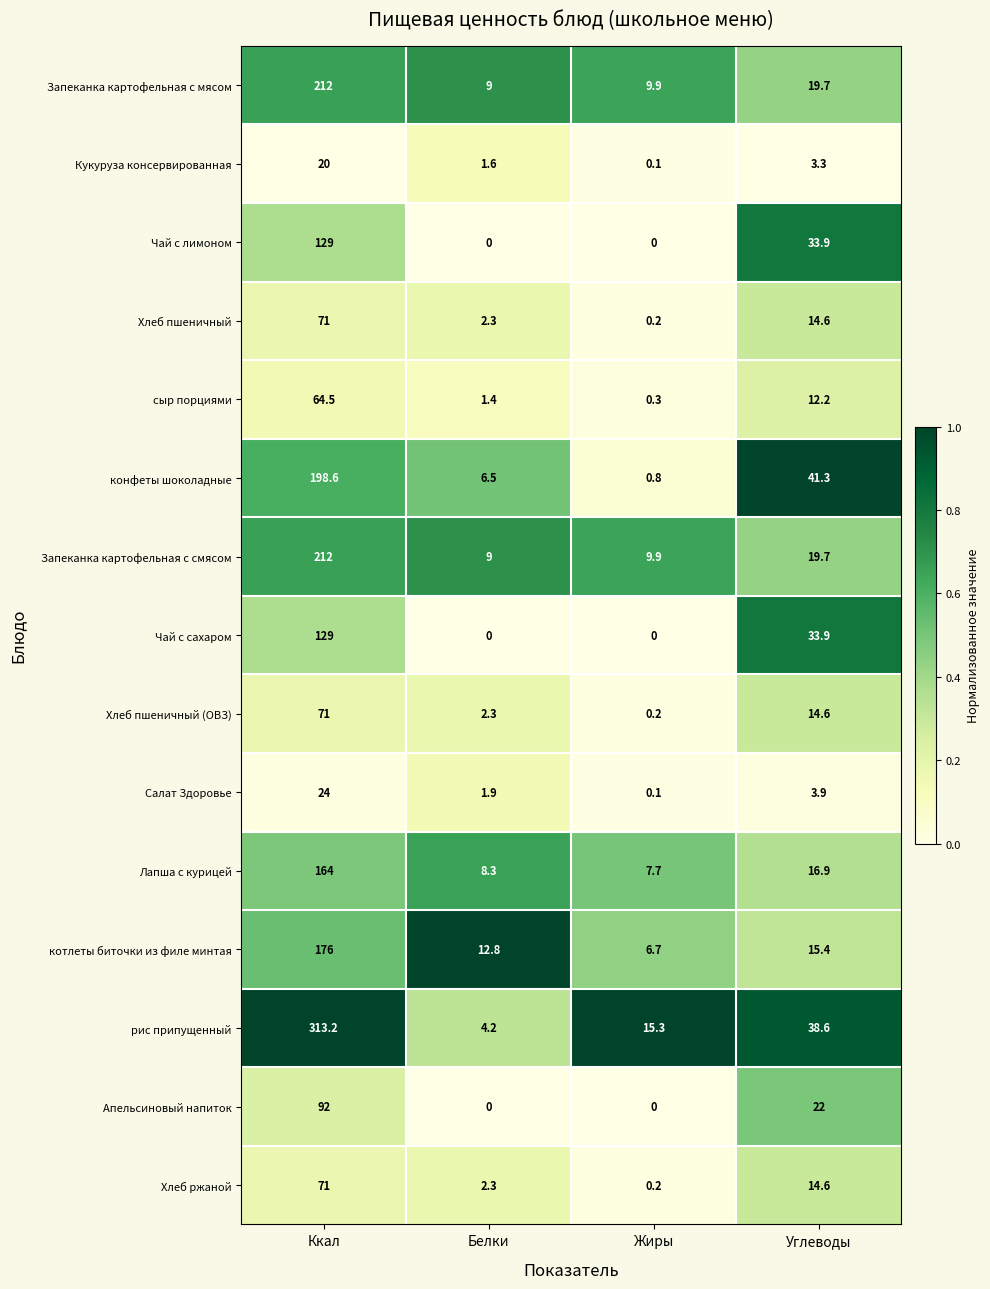

The value of Лапша с курицей at Белки is 8.3. True or false?

True